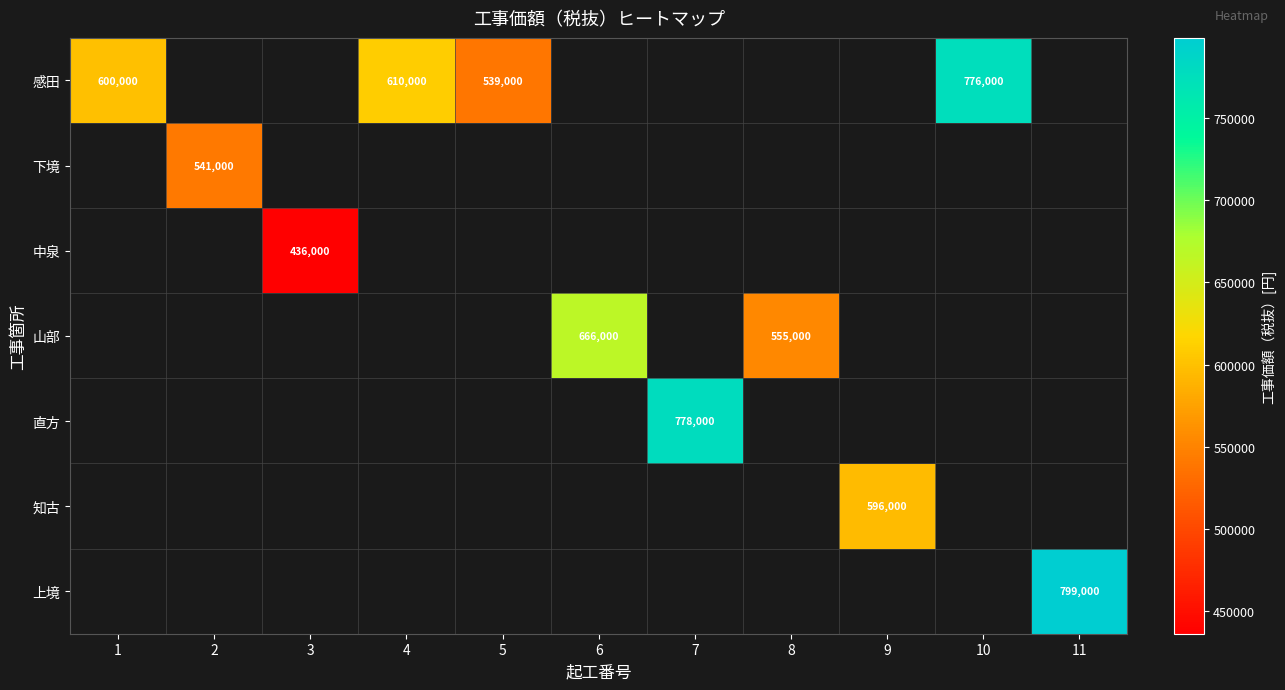

The value of 山部 at 6 is 1061275. True or false?

False